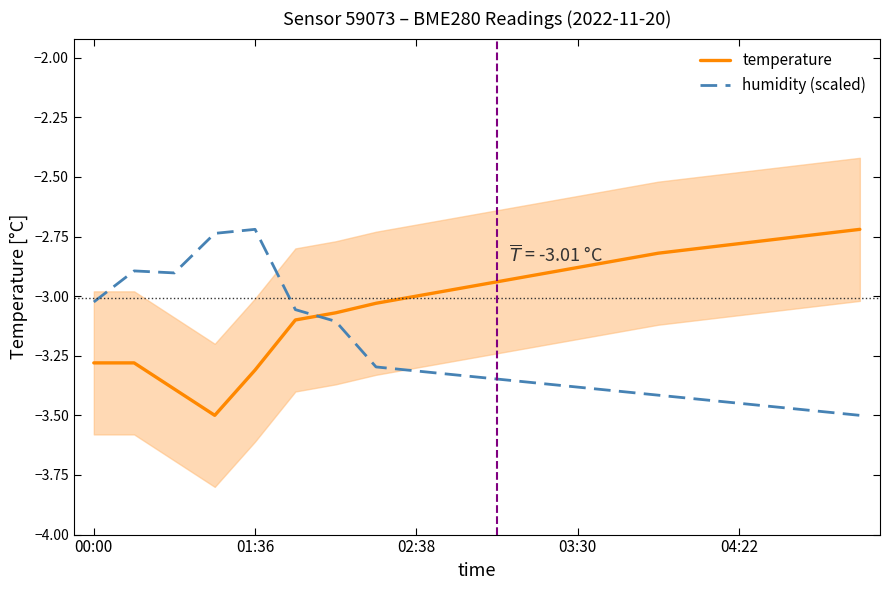

True or false: temperature and humidity (scaled) cross at least once.

True